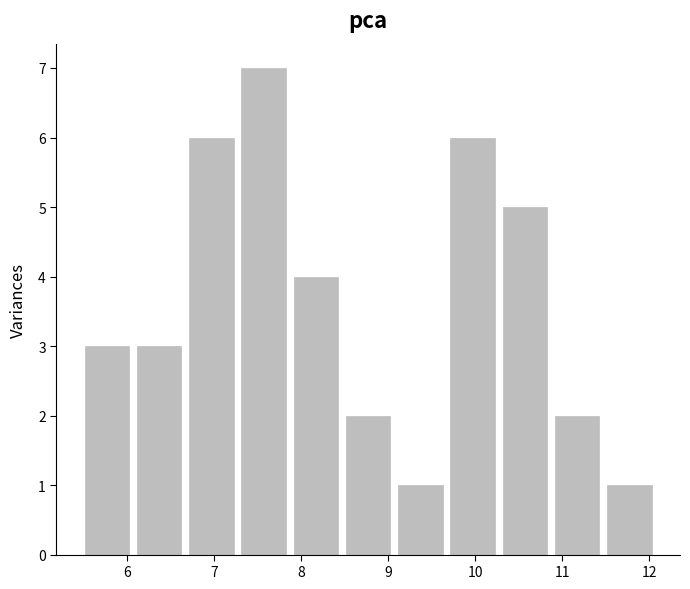

What is the height of the bar covering 7.87 to 8.47 on the x-axis? Neither the bar edges nor the heights are printed on the chart, so give them approximately, as read against the axes.

4